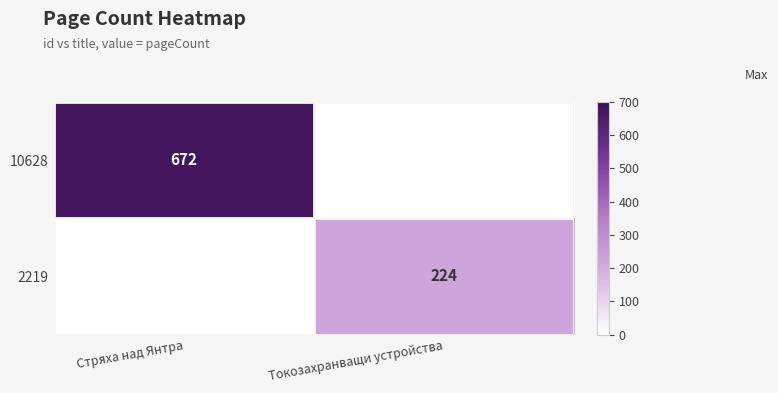

Is it true that 2219 equals 125 at Токозахранващи устройства?

False